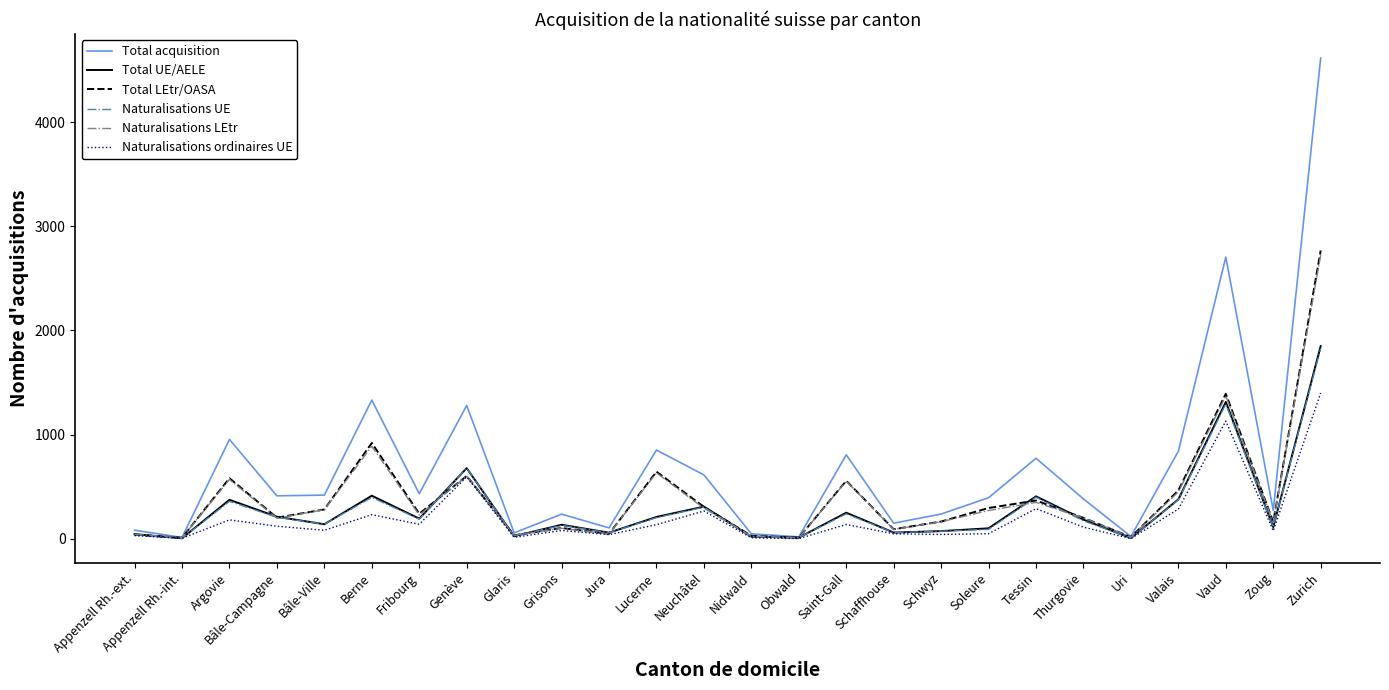

At how many categories does at least one series exceed 4480?

1